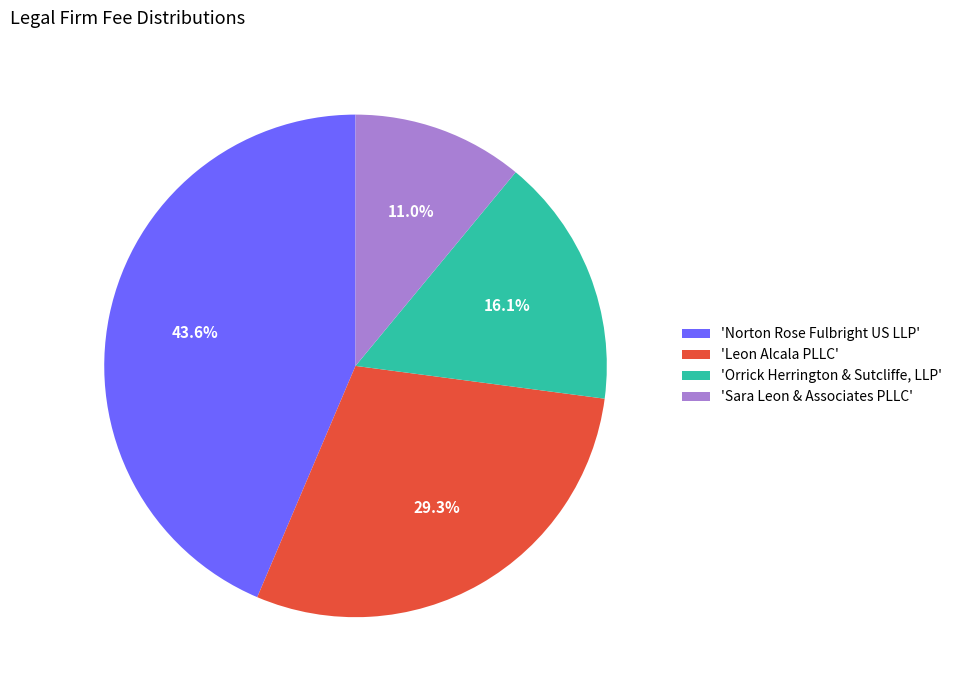

How many segments does this pie chart have?

4